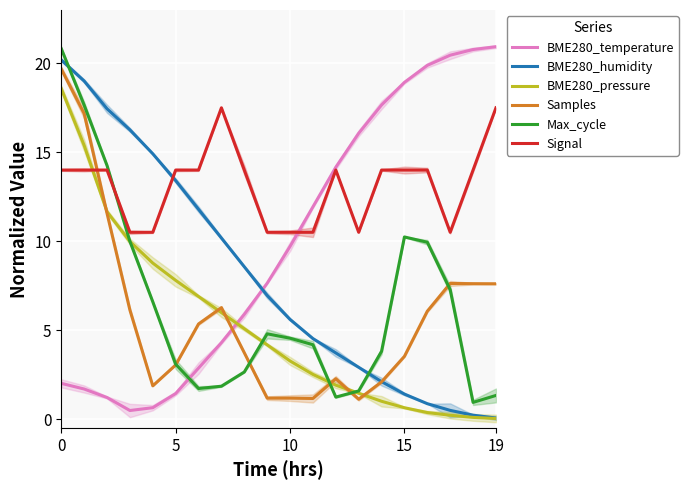

List the series in order of their peak value, highest first.

BME280_temperature, Max_cycle, BME280_humidity, Samples, BME280_pressure, Signal